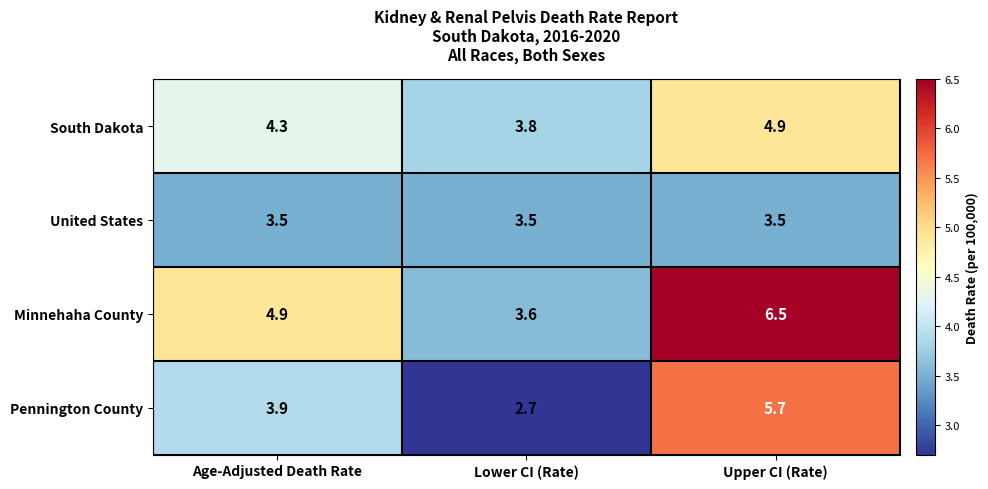

Between Age-Adjusted Death Rate and Upper CI (Rate), which series saw the biggest shift?

Pennington County